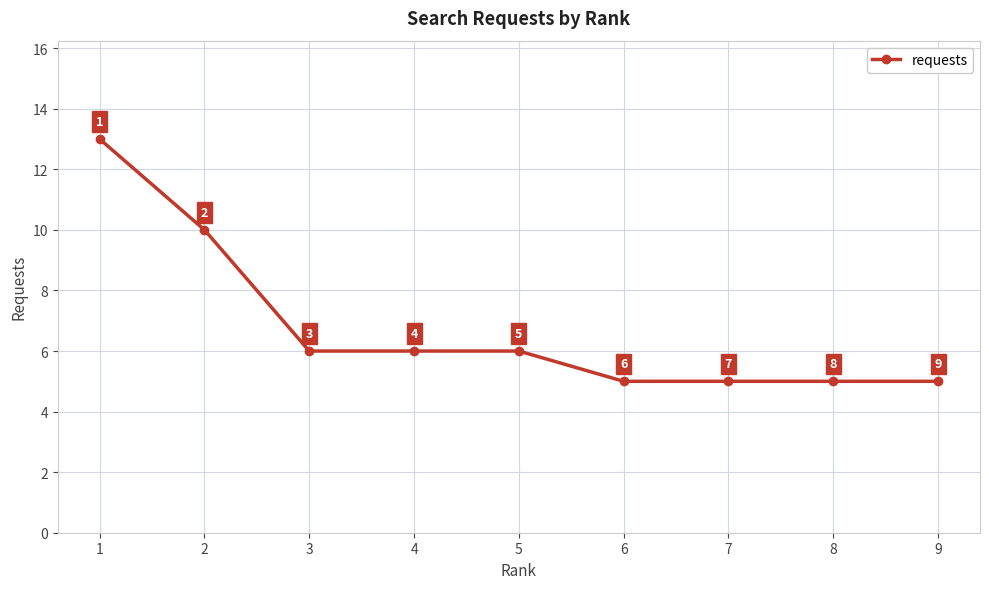

What is the change in value from 2 to 6?

-5